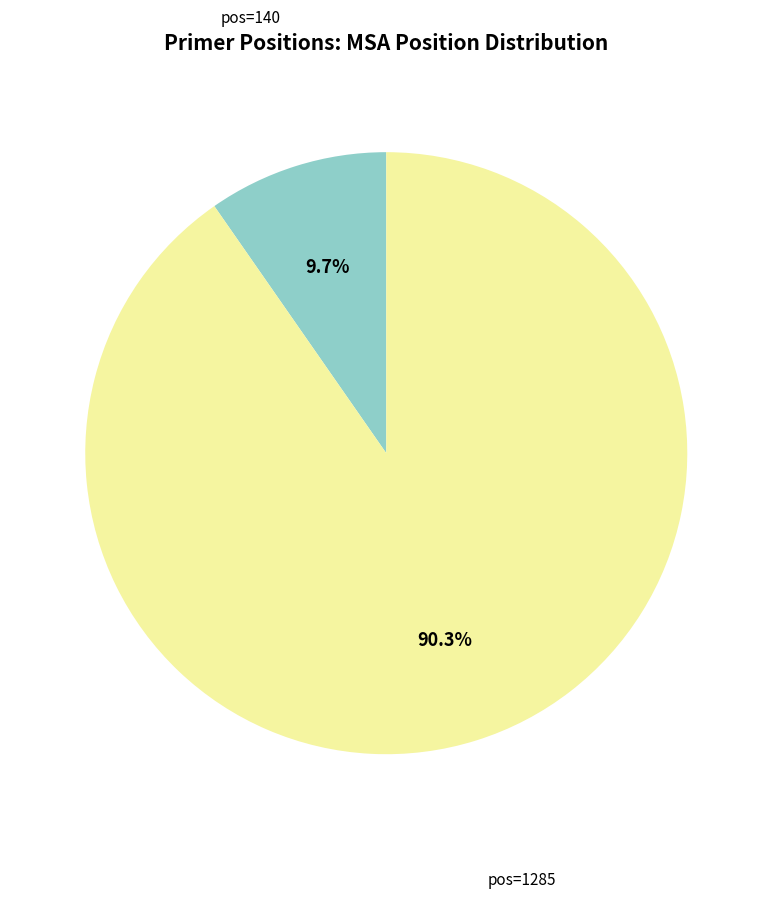

Is there any slice that represents more than half of the pie?

Yes